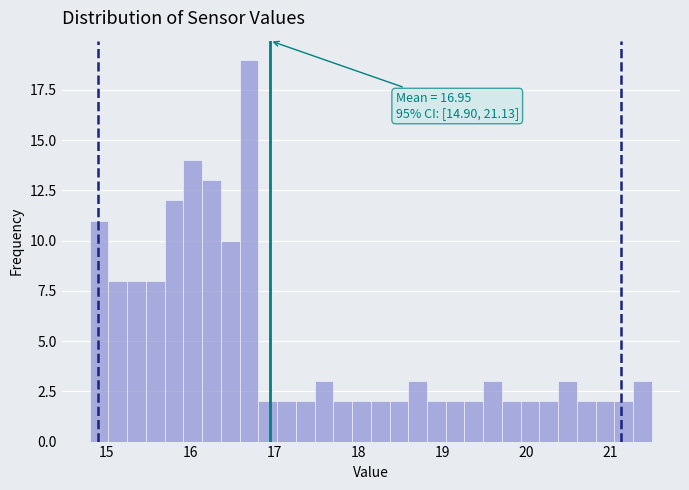

Read against the x-axis, roughly where is the centre of the tallest bar?

16.7